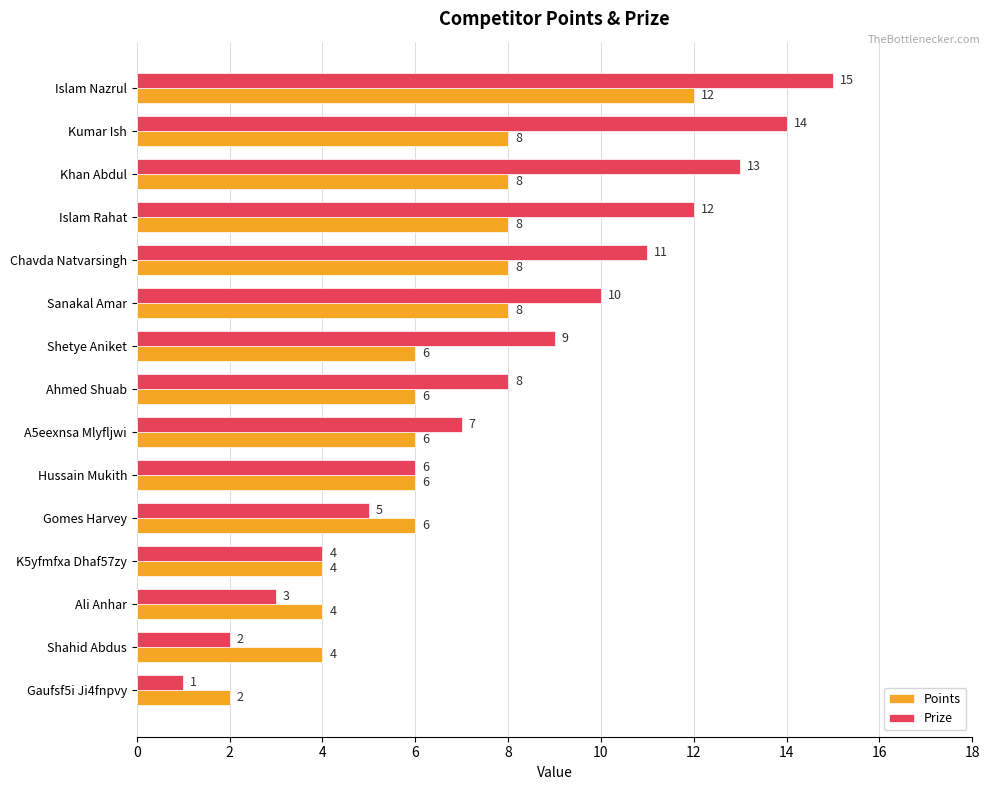

List the series in order of their overall mean, highest first.

Prize, Points